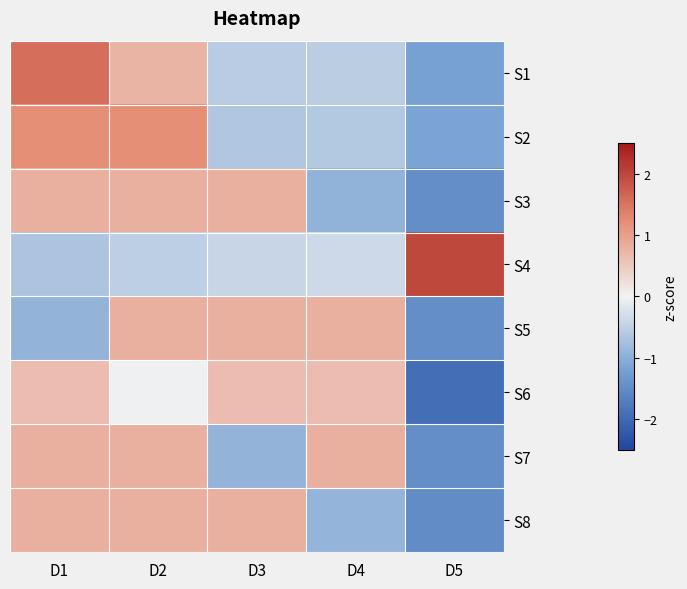

Between D1 and D3, which series saw the biggest shift?

S1